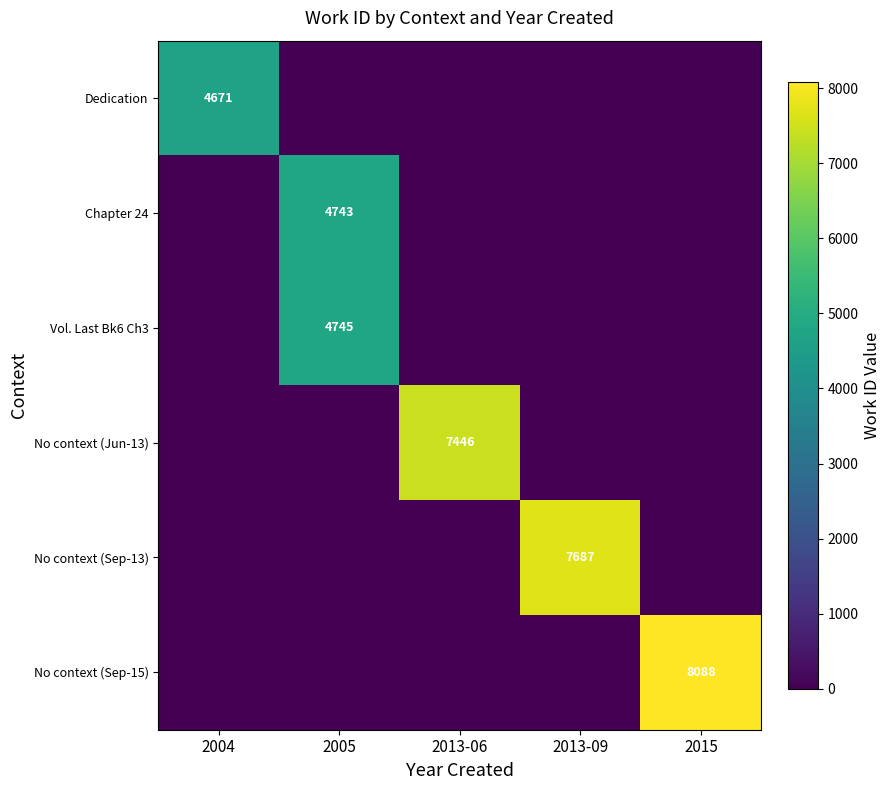

Is it true that No context (Sep-13) equals 1965 at 2013-09?

False